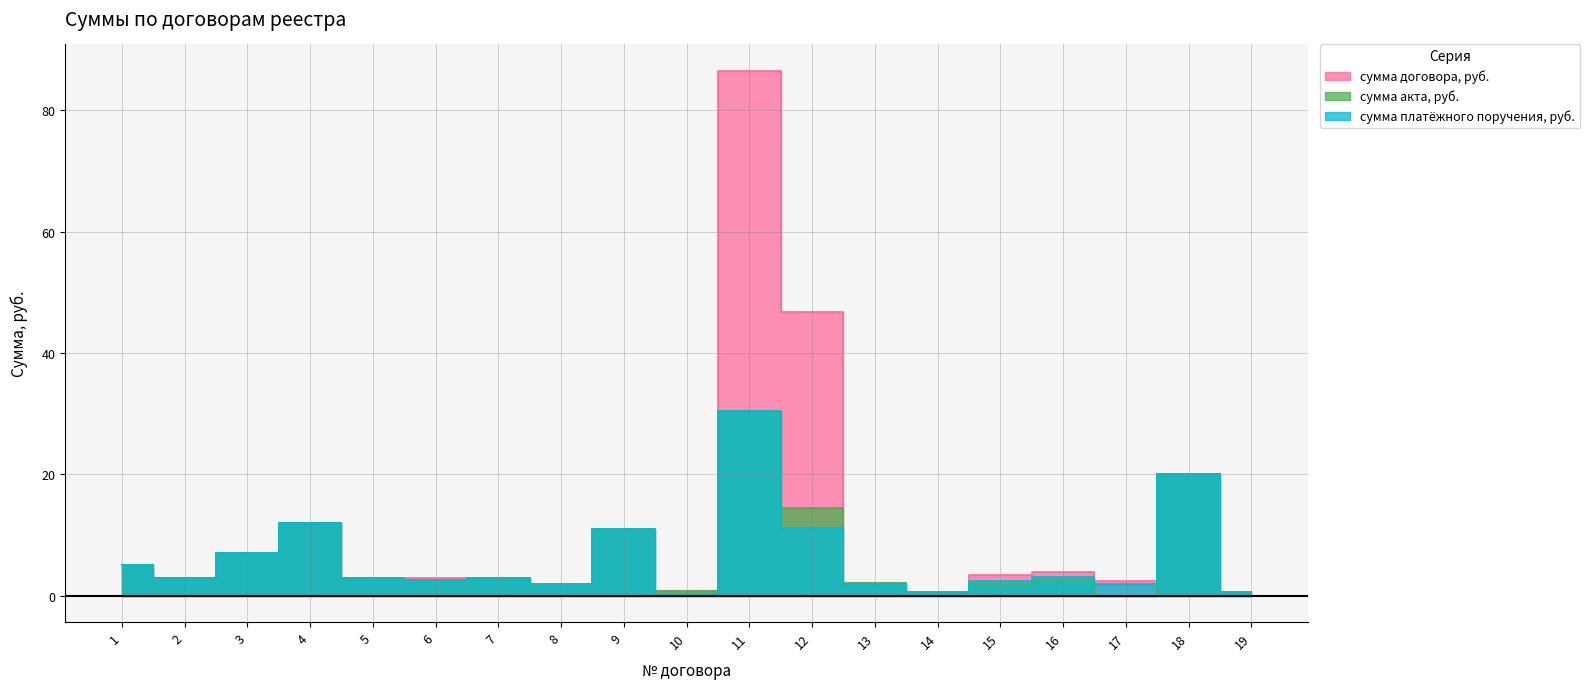

True or false: сумма договора, руб. has a value of 4.6 at 7.

False